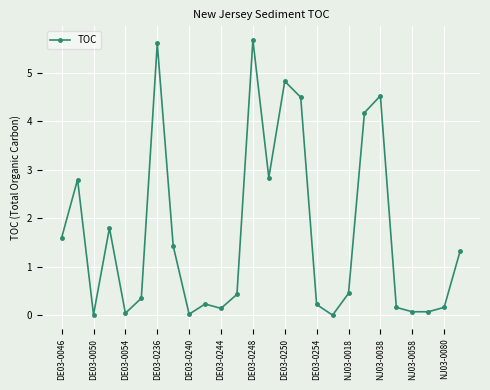

True or false: there are more than 1 points higher than both neighbors.

True